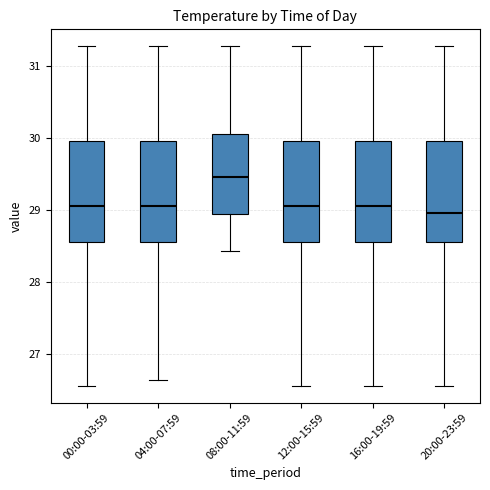

Where does the upper whisker of the box for 16:00-19:59 end on the y-axis? The values are not printed on the chart, so give them approximately, as read against the axis.

31.3